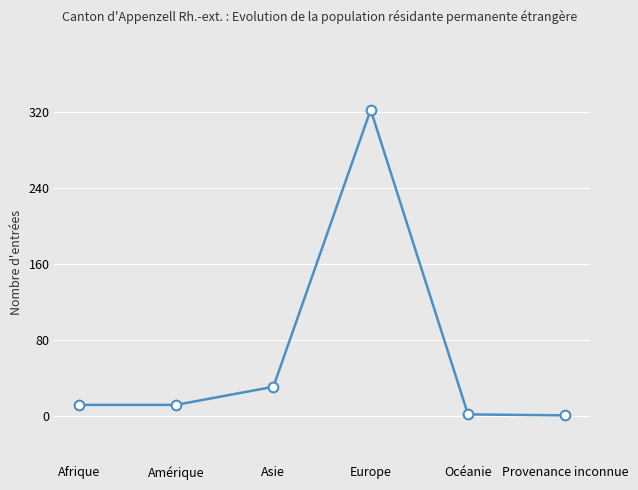

At which category does the chart reach its peak across all series?

Europe